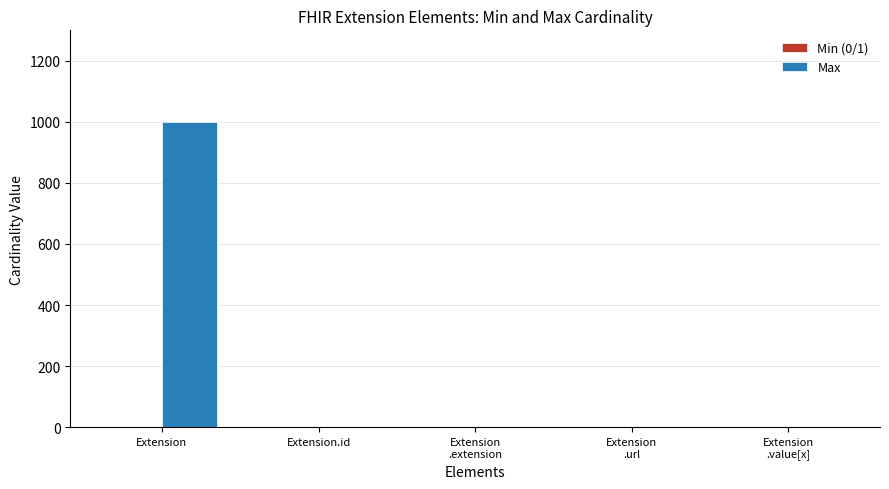

What is the sum of all Max values?

1002